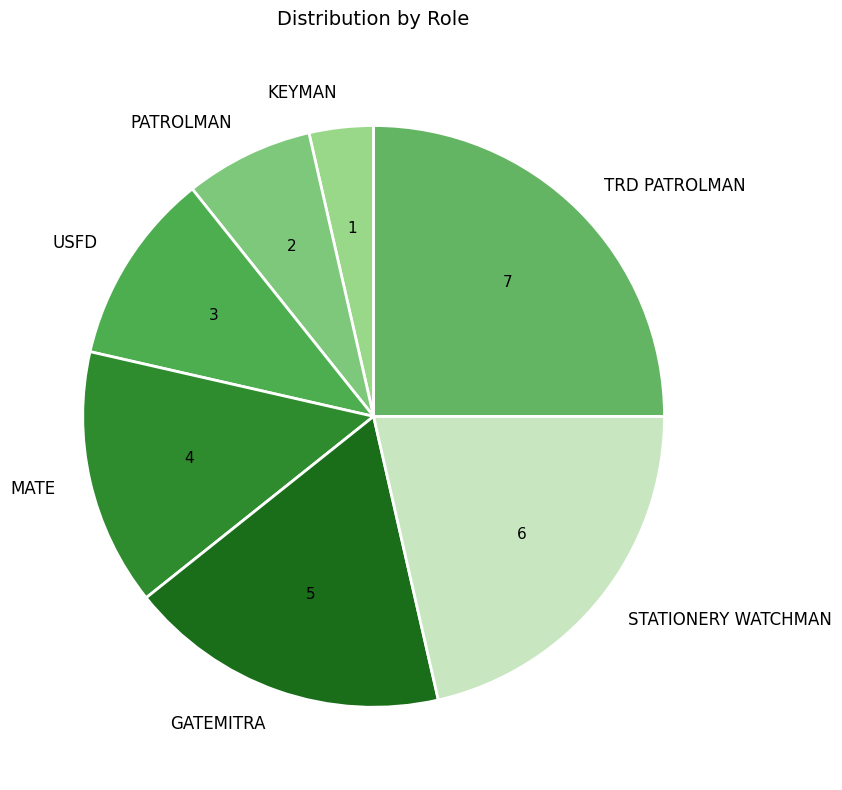

Does any single category account for the majority?

No